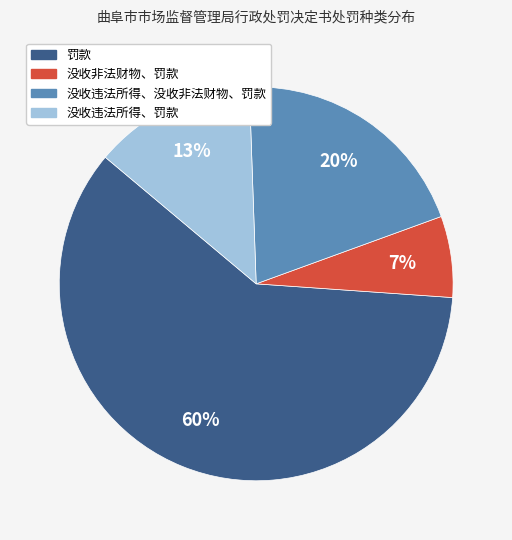

How many segments does this pie chart have?

4